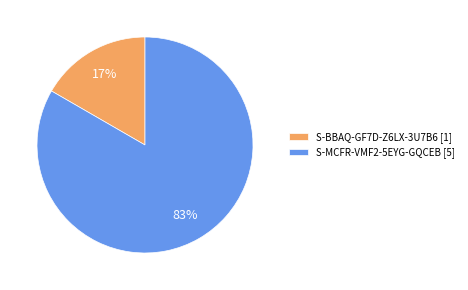

Between S-BBAQ-GF7D-Z6LX-3U7B6 [1] and S-MCFR-VMF2-5EYG-GQCEB [5], which is larger?

S-MCFR-VMF2-5EYG-GQCEB [5]